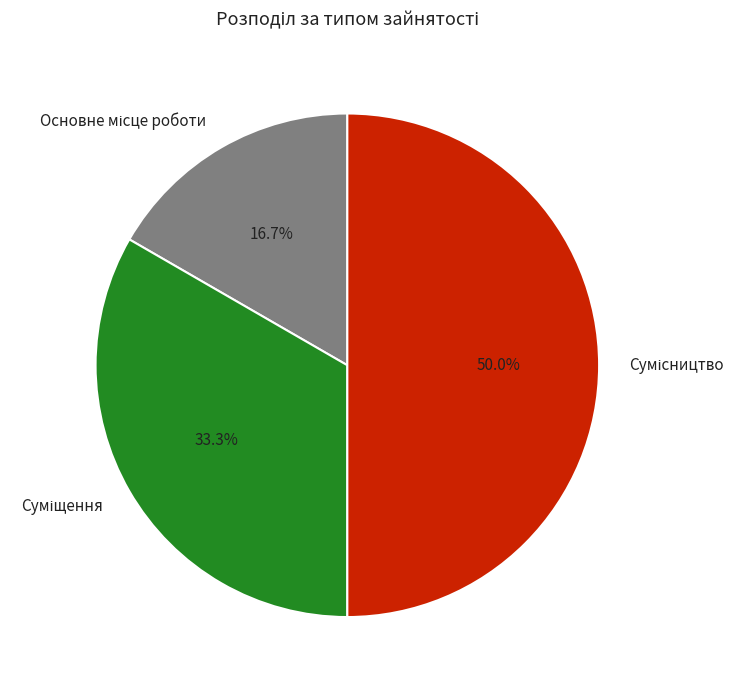

To the nearest percent, what portion does Суміщення represent?

33%